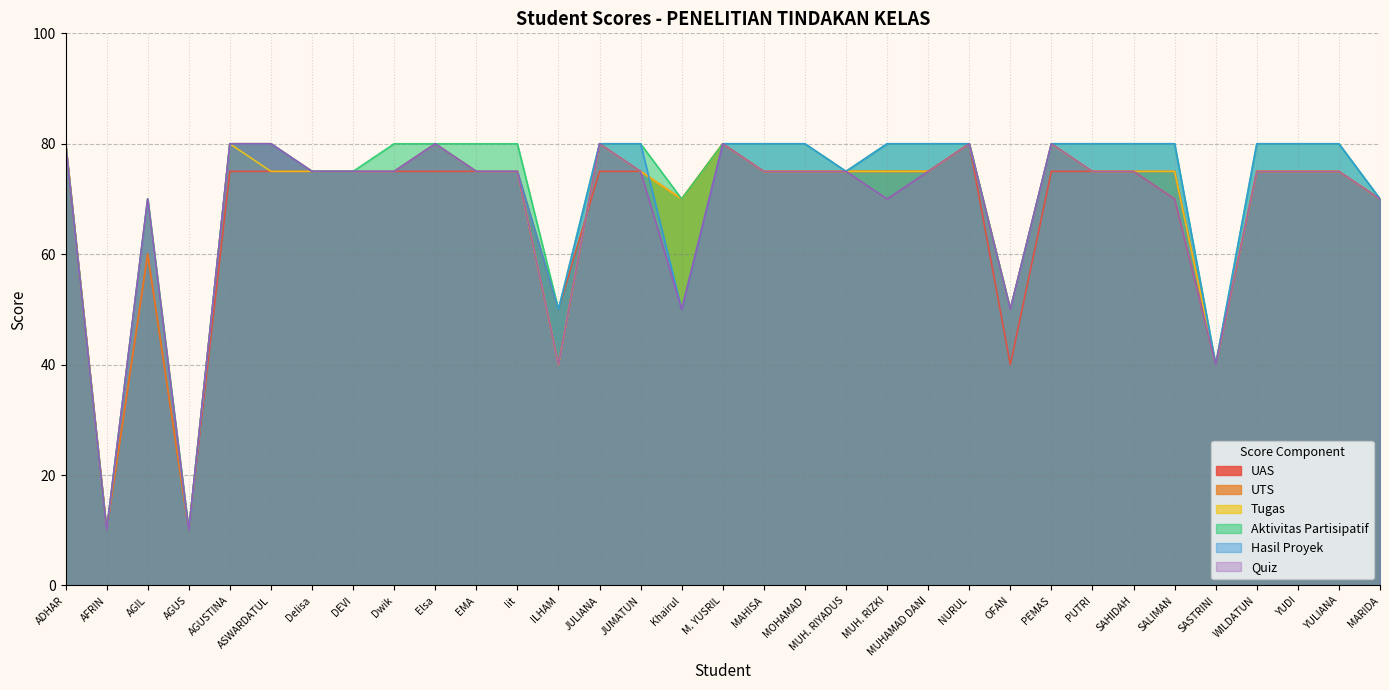

What is the difference between the second highest and minimum values in the Hasil Proyek series?

70